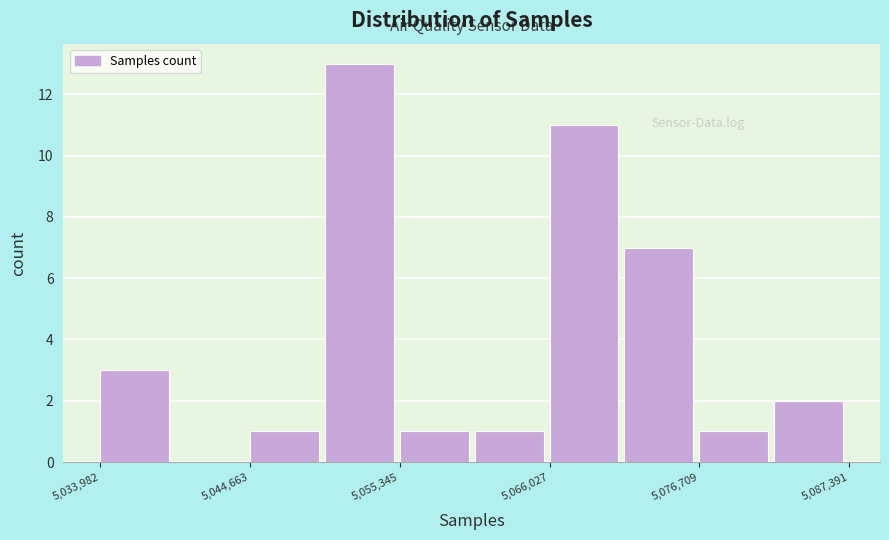

Around what value on the x-axis is the tallest bar? Give the approximate position of its centre, as read against the axis.

5052000